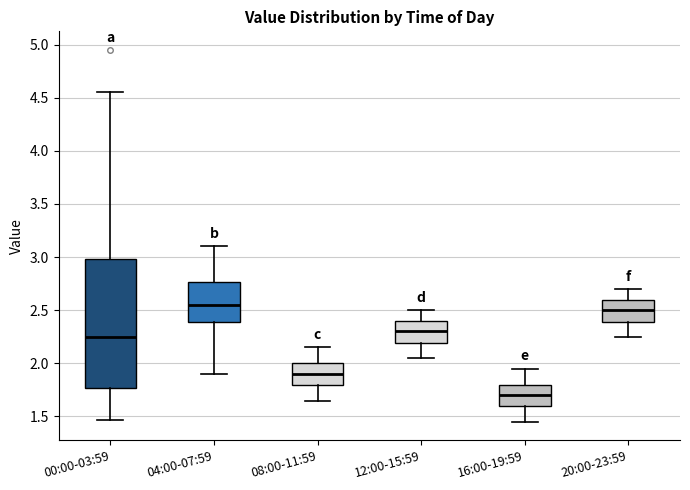

Which box has the lowest median line?

16:00-19:59